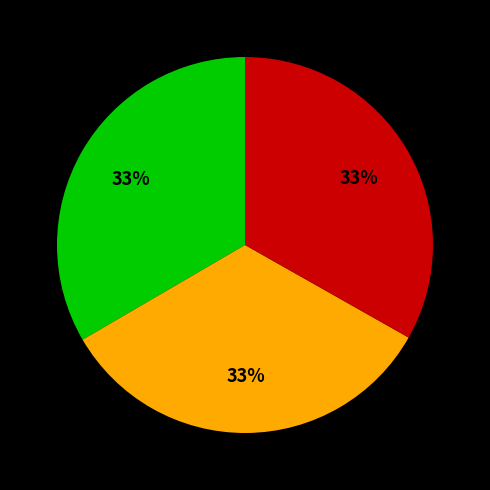

Is there a majority slice in this chart?

No